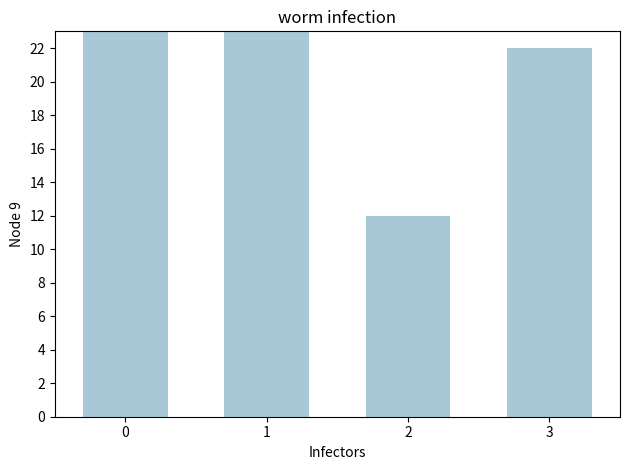

How many values are between 22 and 100?

3